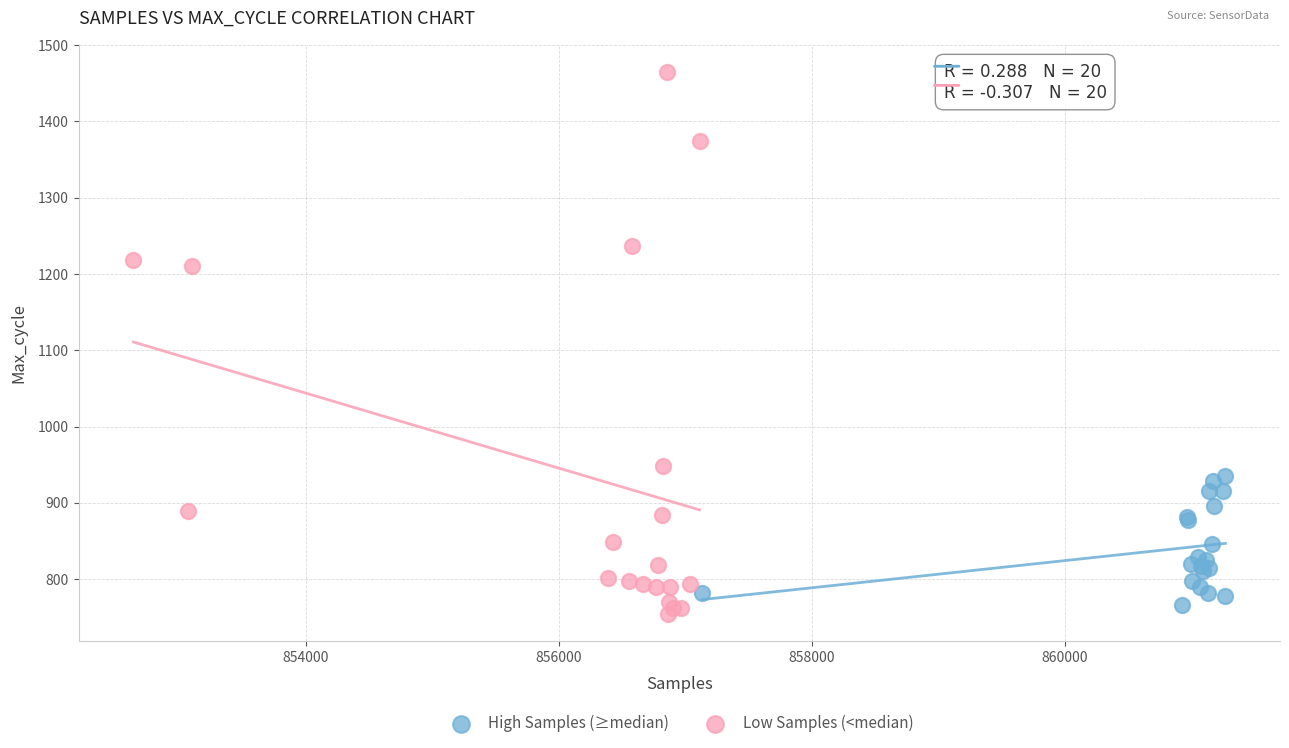

Which series has the widest spread of Y values?

Low Samples (<median)